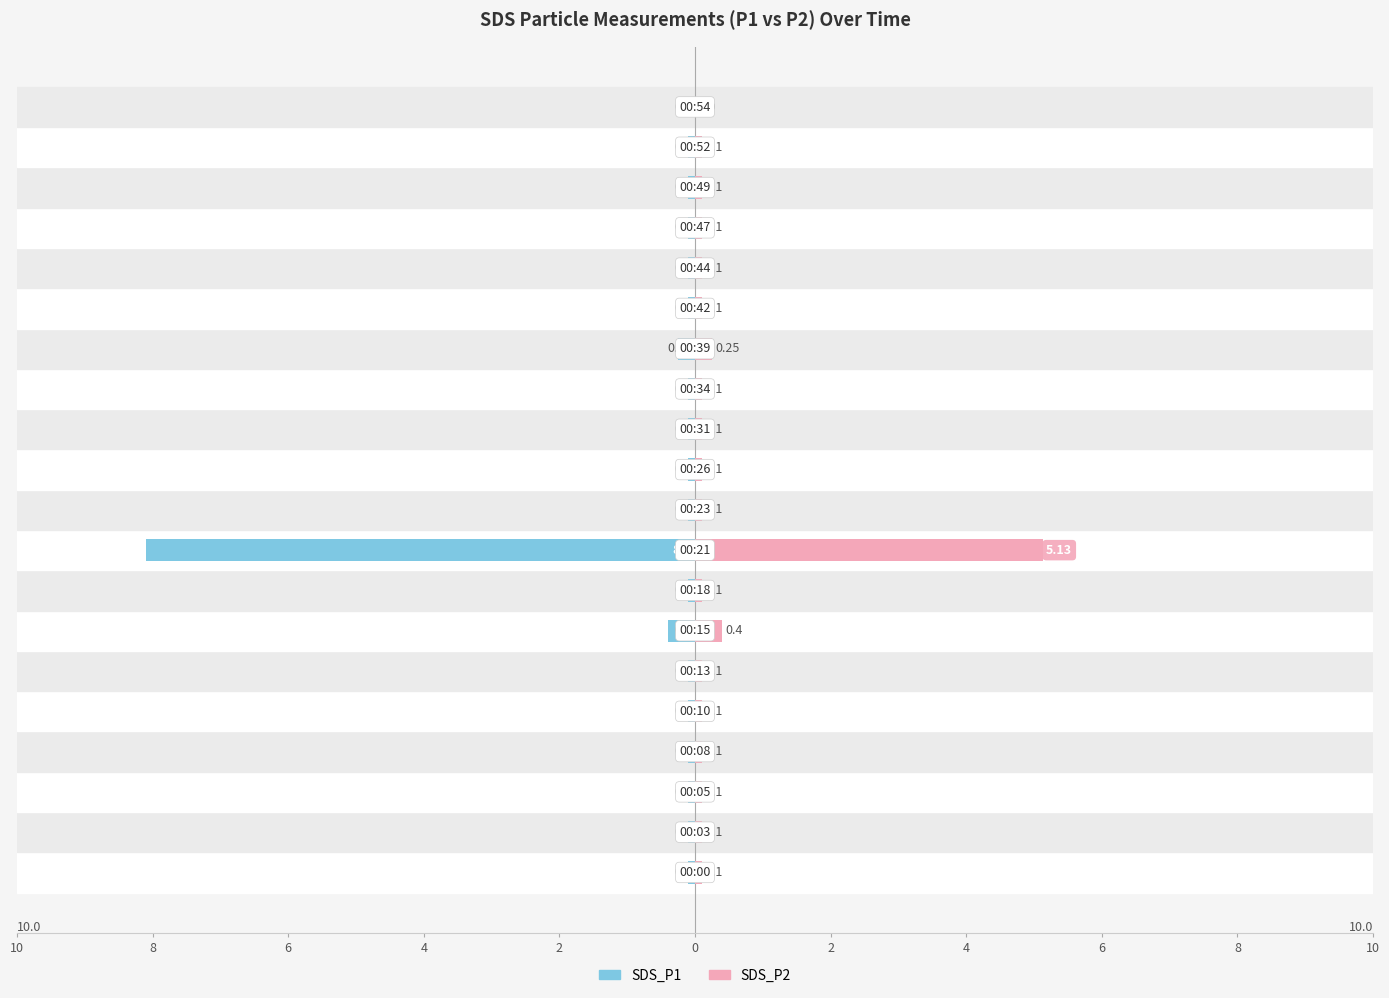

Which series has the widest spread of values?

SDS_P1